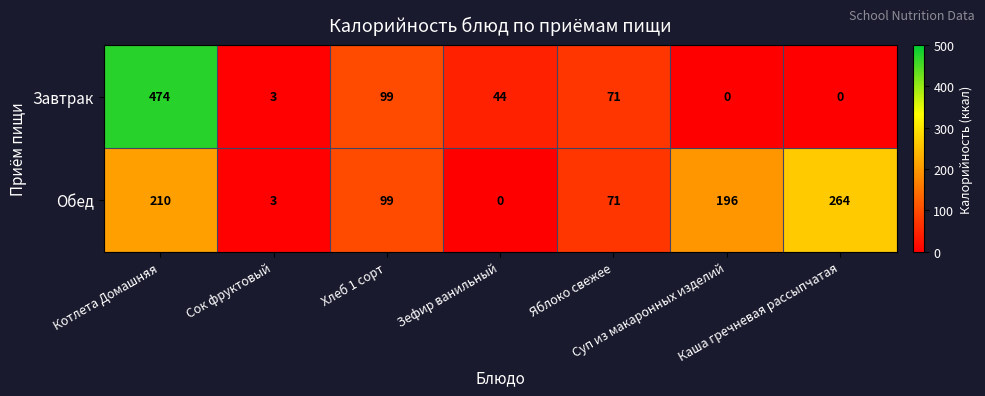

How many values in Обед are above zero?

6